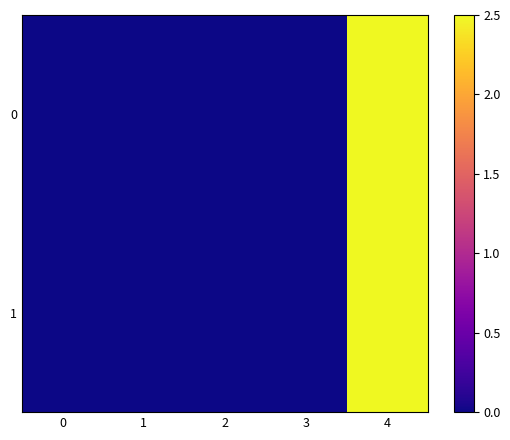

What is the greatest value displayed?

2.5